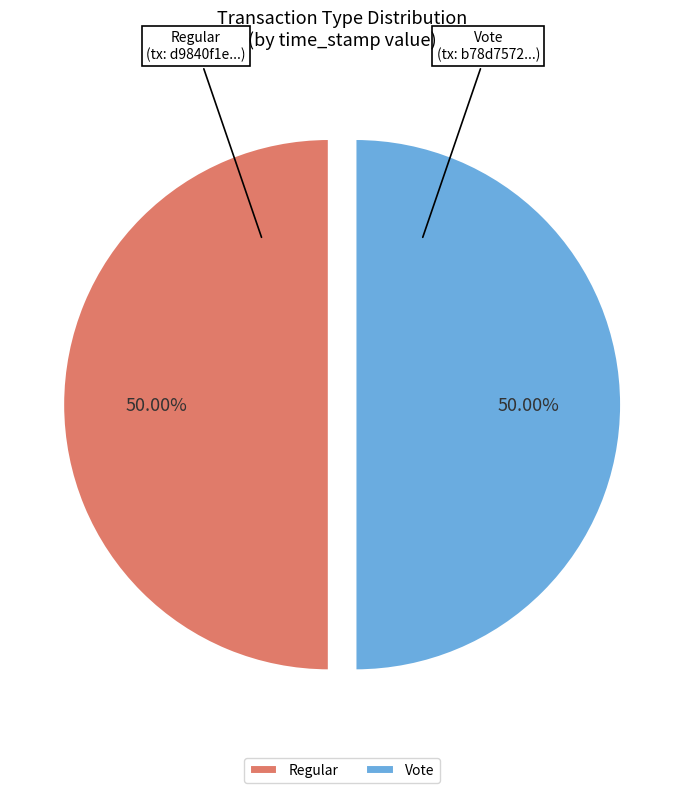

Do Regular and Vote together represent more than half of the pie?

Yes